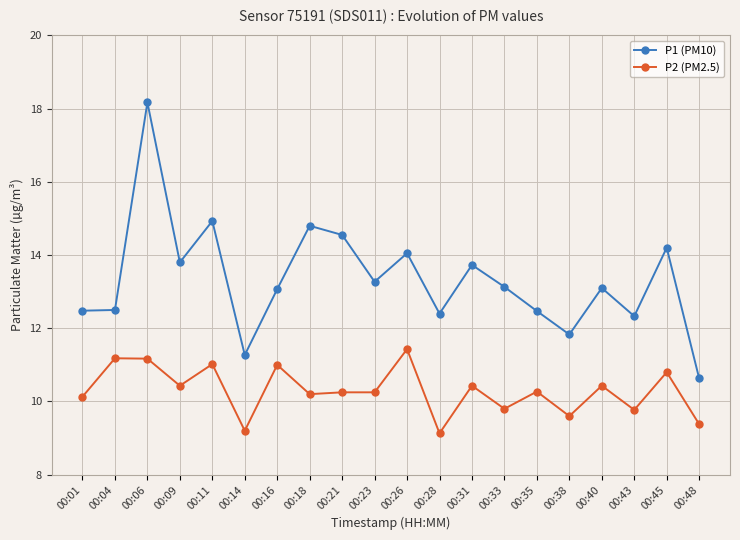

True or false: P1 (PM10) and P2 (PM2.5) intersect in this chart.

False